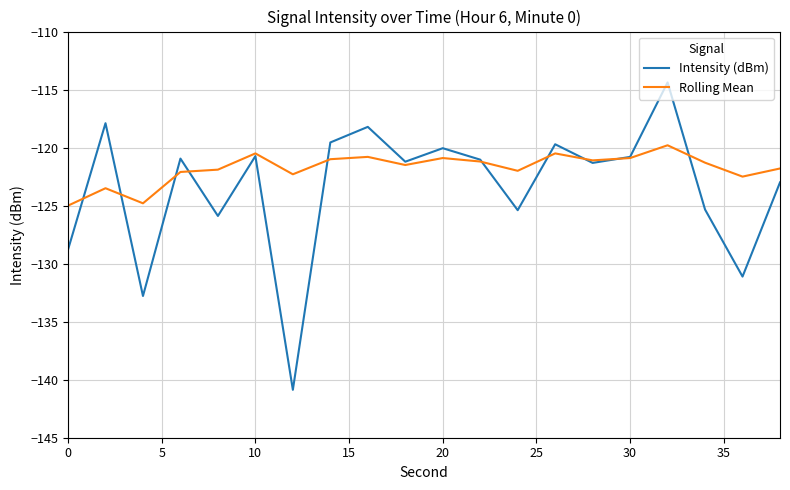

What is the difference between the second highest and second lowest values in the Intensity (dBm) series?

14.9